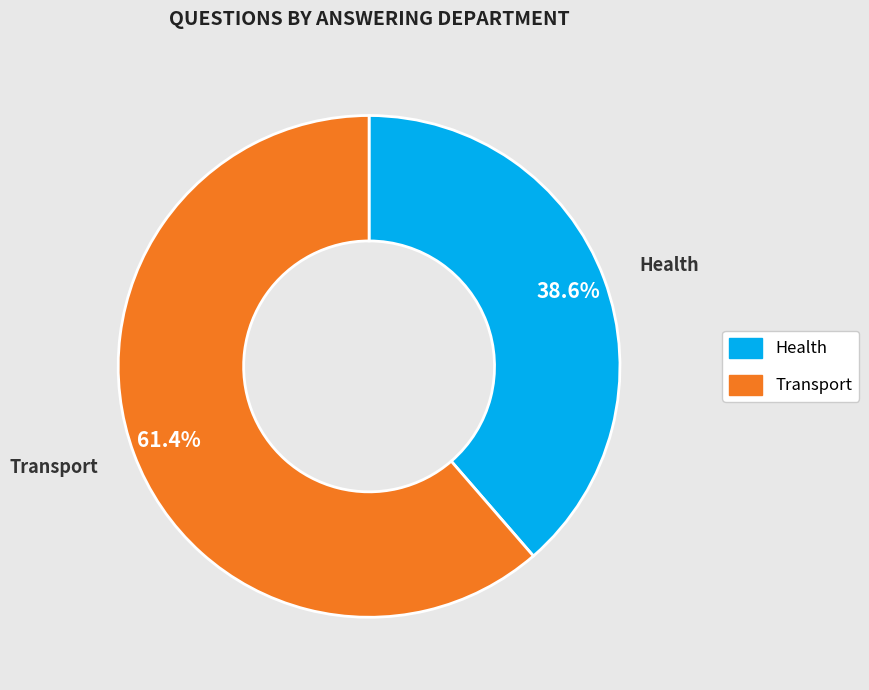

Approximately how many times larger is the value at Health compared to Transport?

0.6